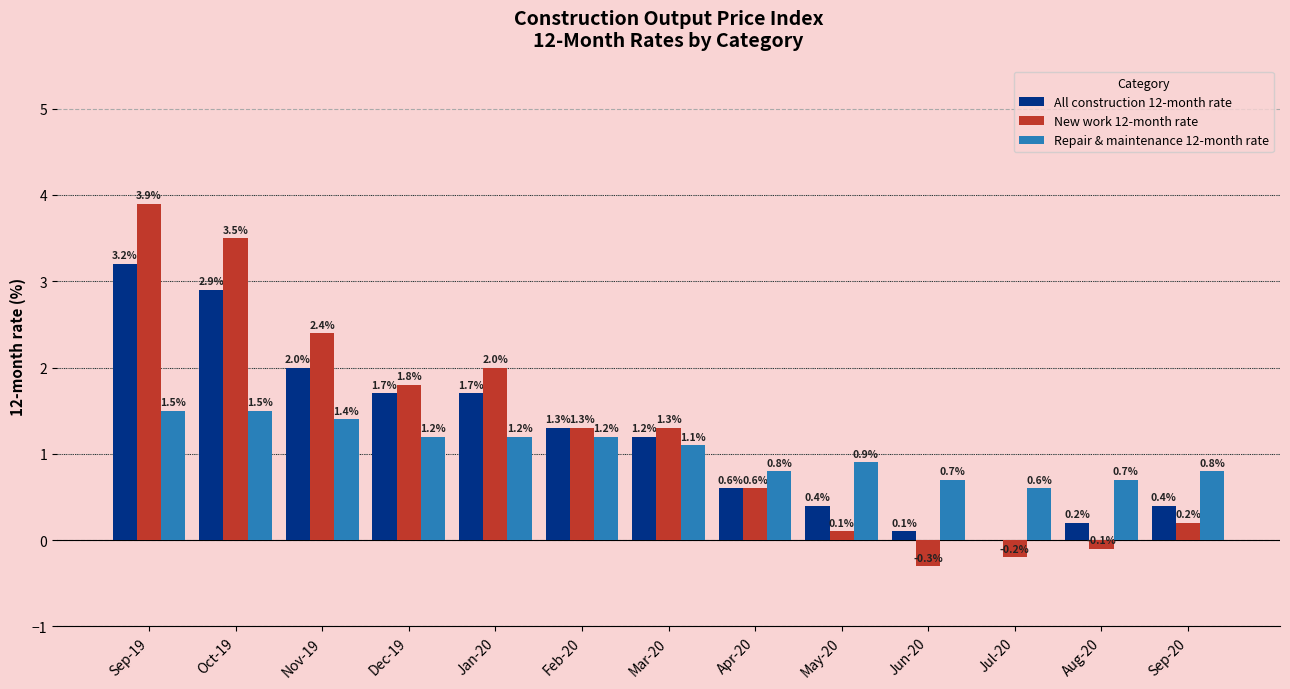

Which series has the largest total across all categories?

New work 12-month rate